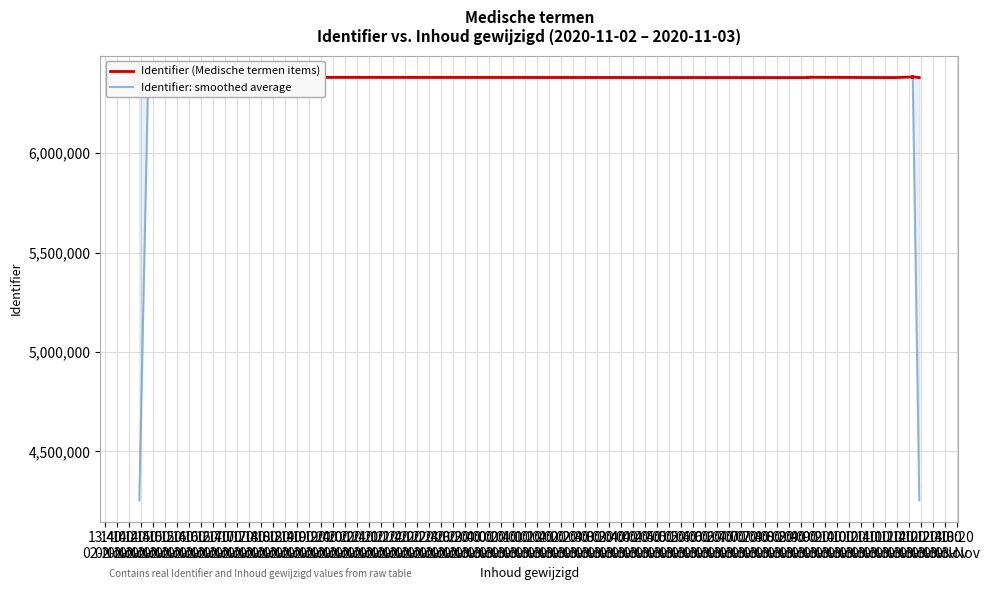

At which category does the chart reach its minimum across all series?

13:40
02-Nov